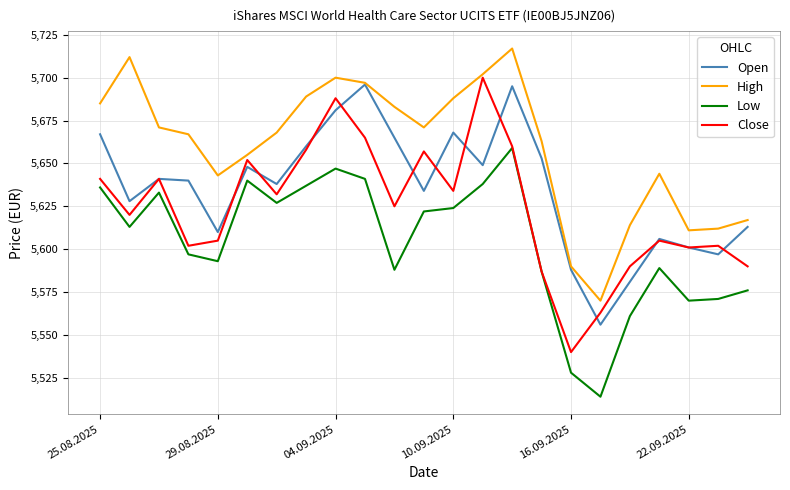

True or false: High and Low intersect in this chart.

False